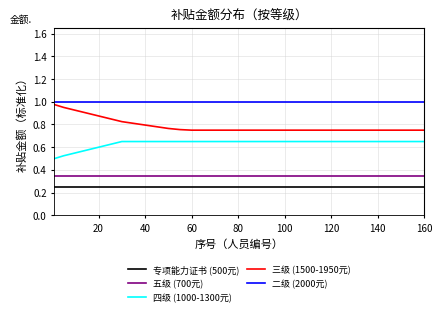

Which series has the largest total across all categories?

二级 (2000元)